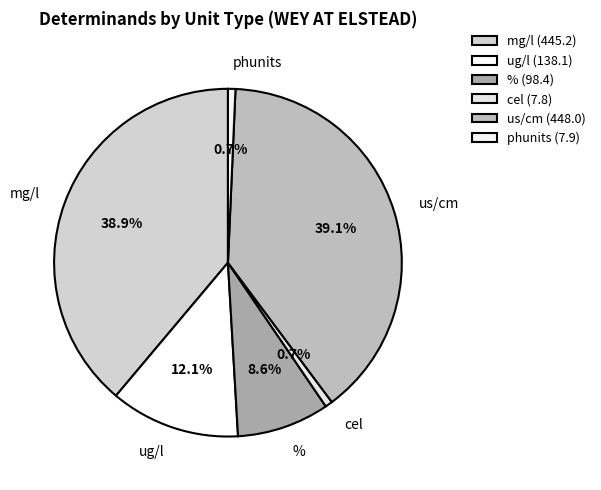

Count the number of slices in the pie.

6